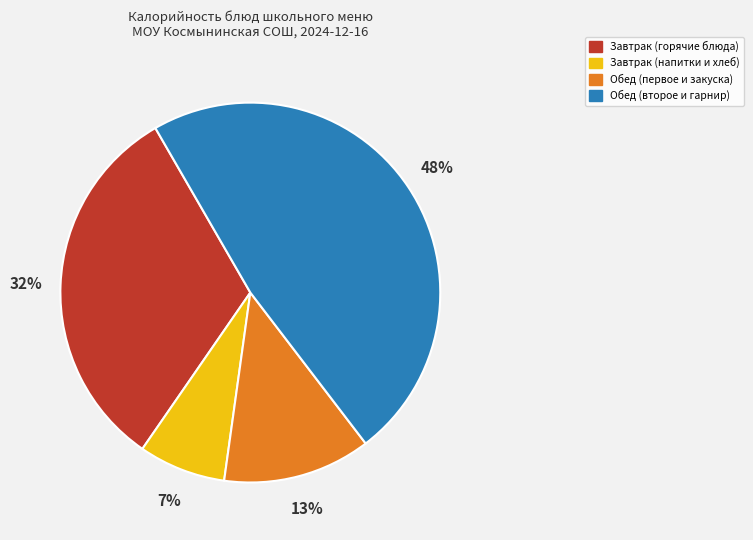

Is there a majority slice in this chart?

No